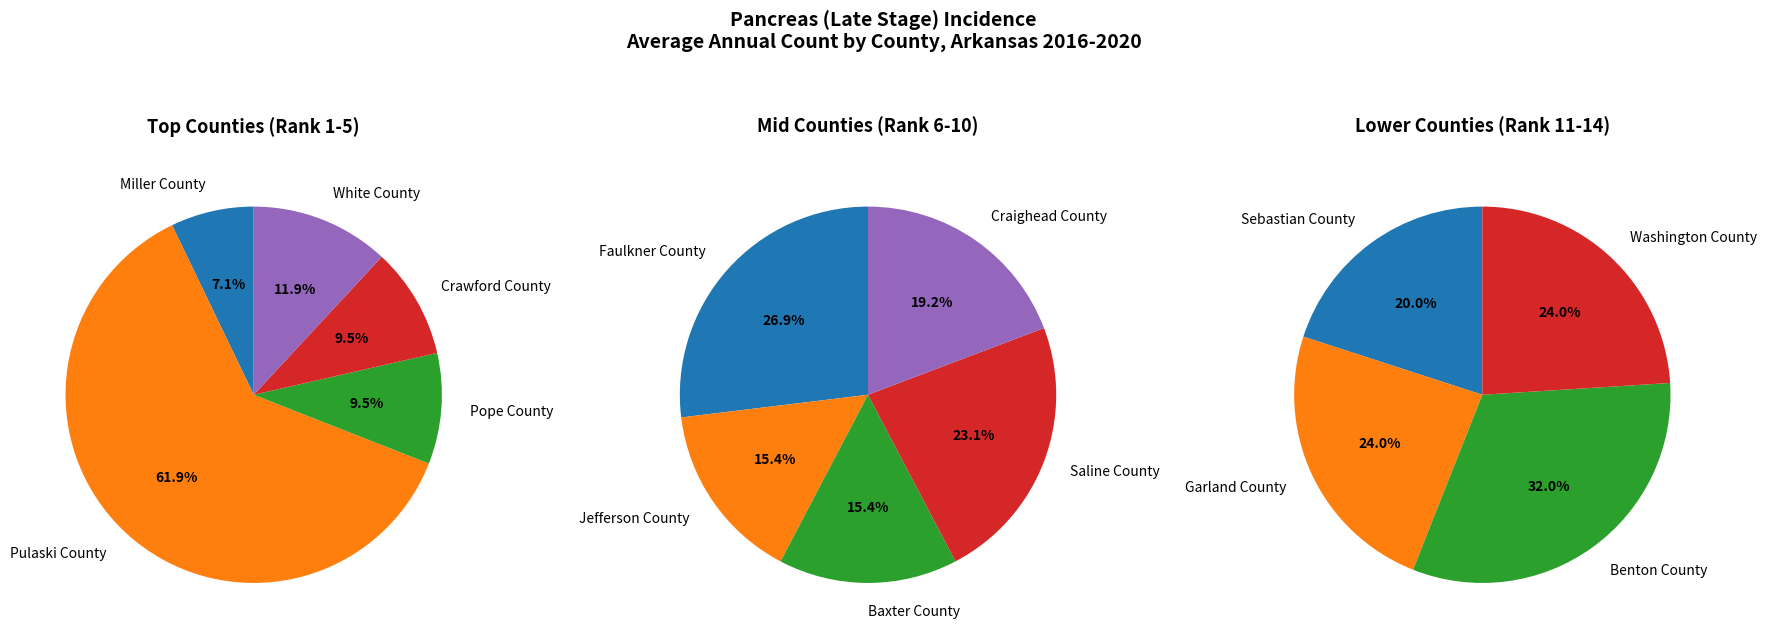

Which category has the smallest portion of the pie?

Miller County